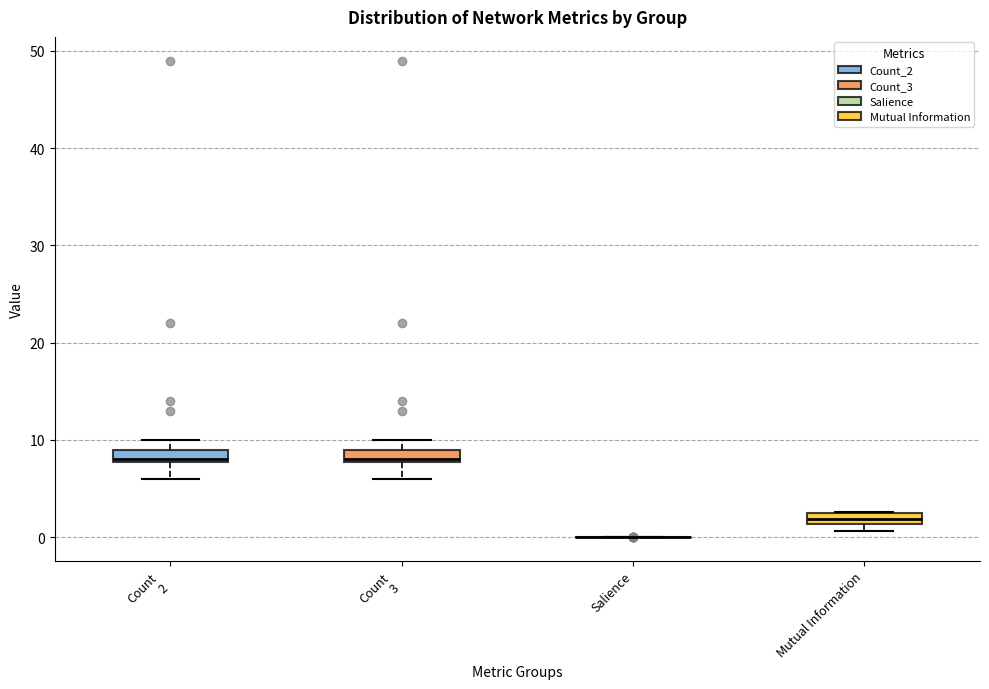

Where is the lower edge of the box for Count 2 on the y-axis? The values are not printed on the chart, so give them approximately, as read against the axis.

8